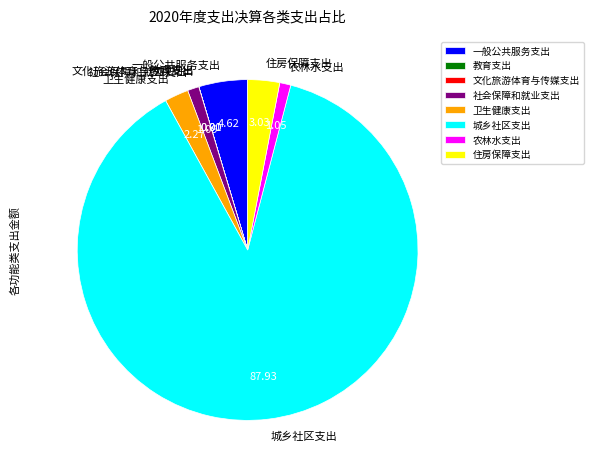

Do 卫生健康支出 and 社会保障和就业支出 together represent more than half of the pie?

No